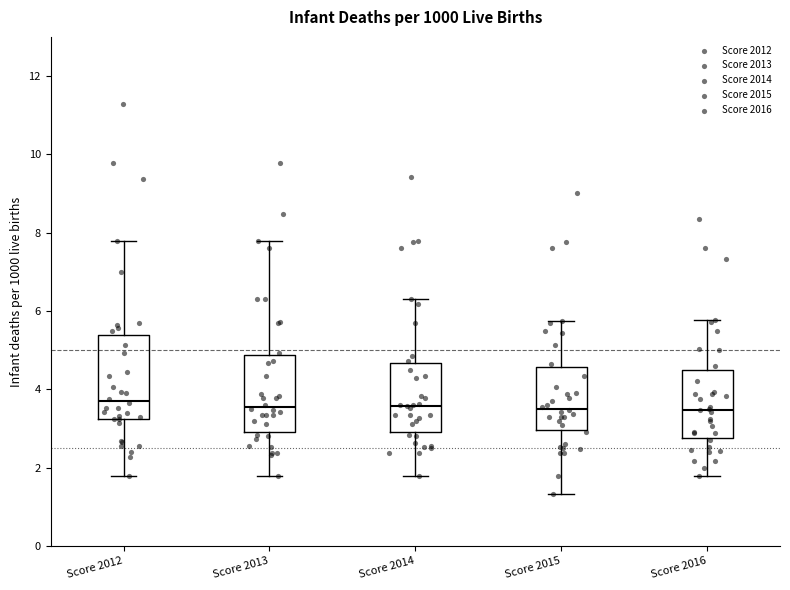

Where does the median line of the box for Score 2012 sit on the y-axis? The values are not printed on the chart, so give them approximately, as read against the axis.

3.8